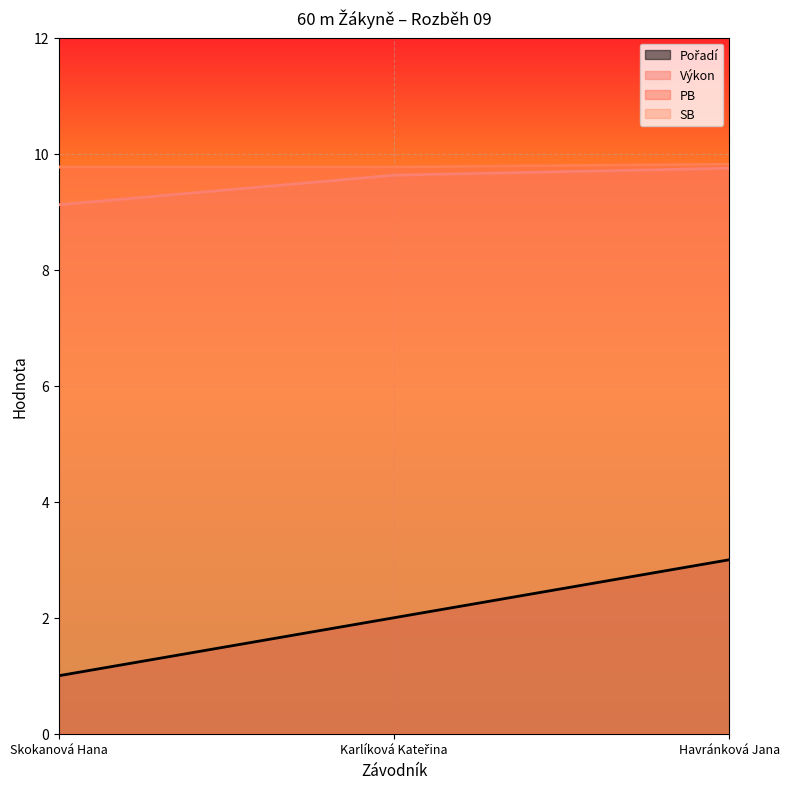

What is the label of the 1st point from the left?

Skokanová Hana